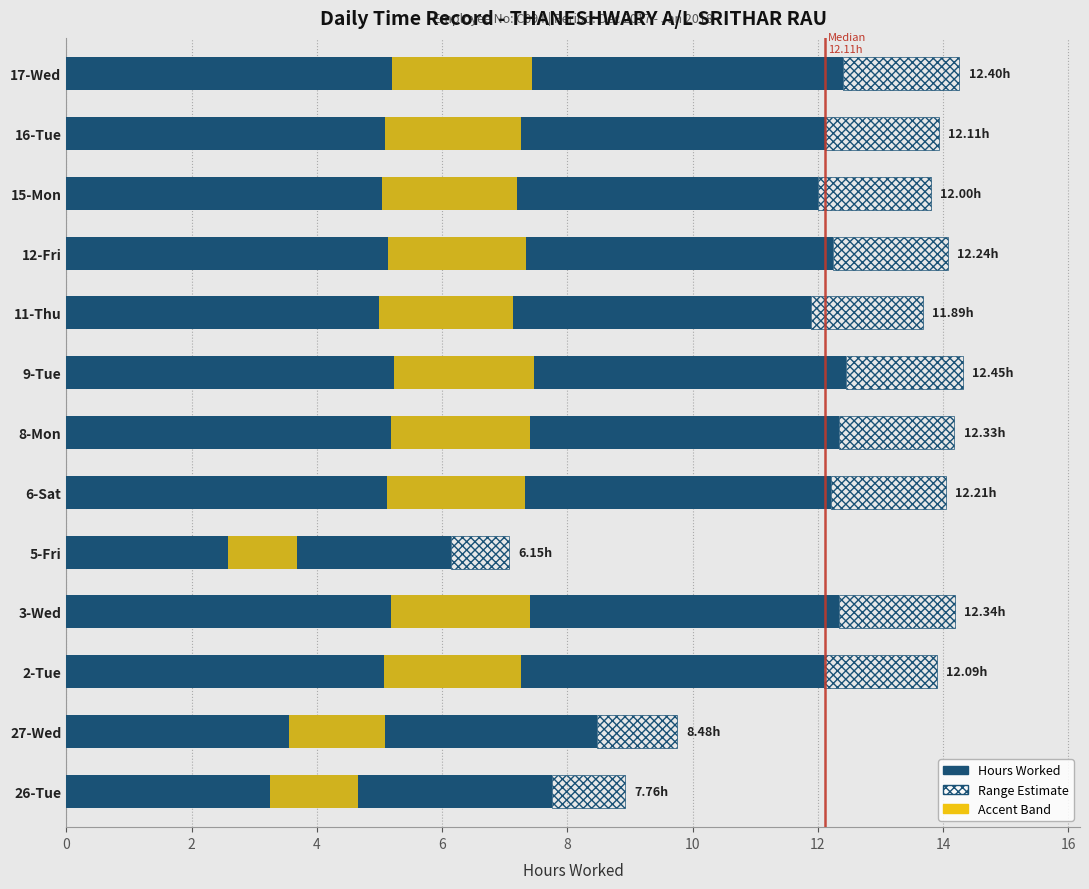

Reading left to right, extract all data points from this chart.

Hours Worked: 7.8	8.5	12.1	12.3	6.2	12.2	12.3	12.4	11.9	12.2	12.0	12.1	12.4
Range Estimate: 1.2	1.3	1.8	1.9	0.9	1.8	1.8	1.9	1.8	1.8	1.8	1.8	1.9